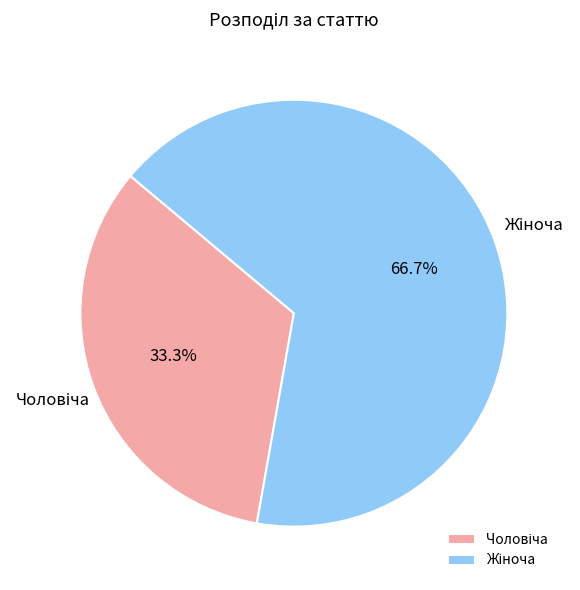

Is there a majority slice in this chart?

Yes